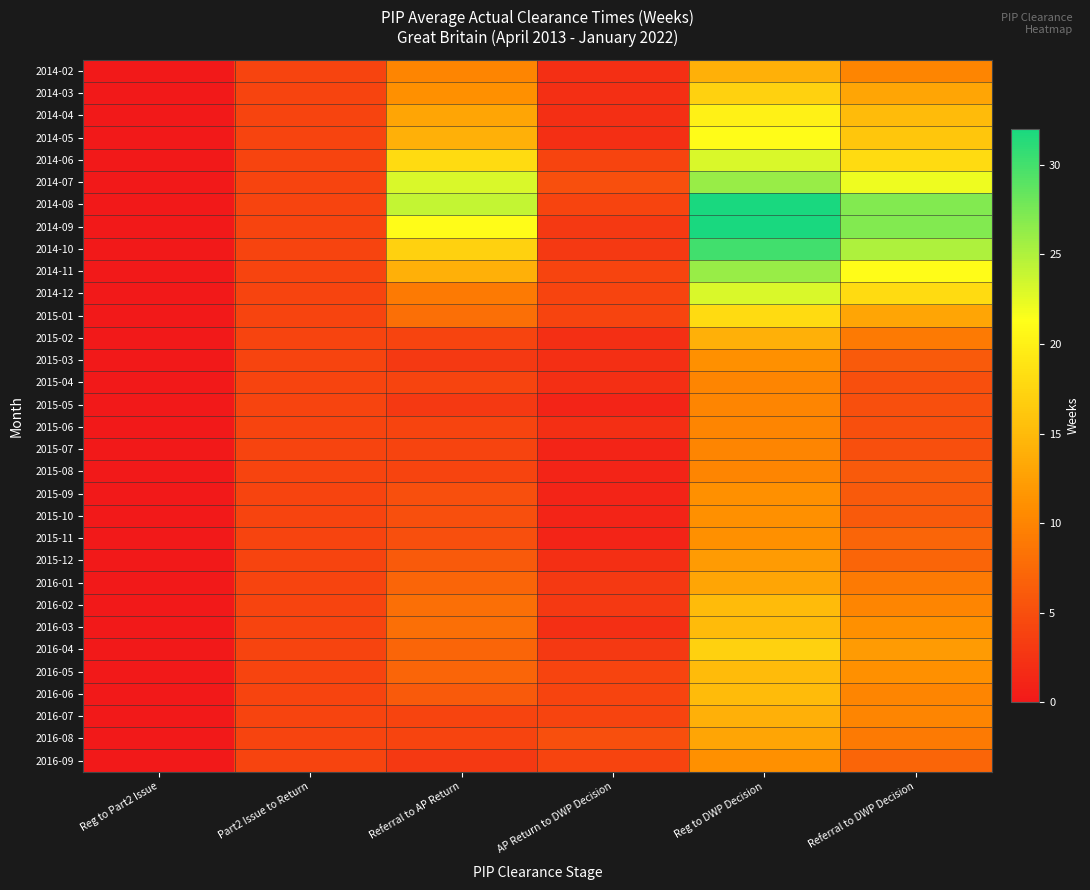

At how many categories does at least one series exceed 24?

2